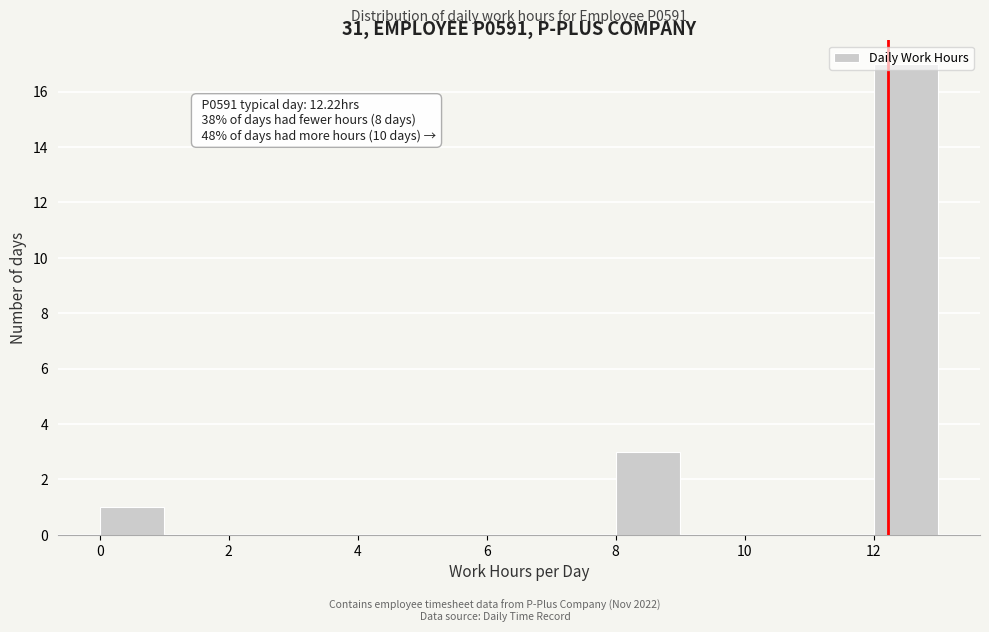

Which range on the x-axis has the tallest bar?

12 to 13